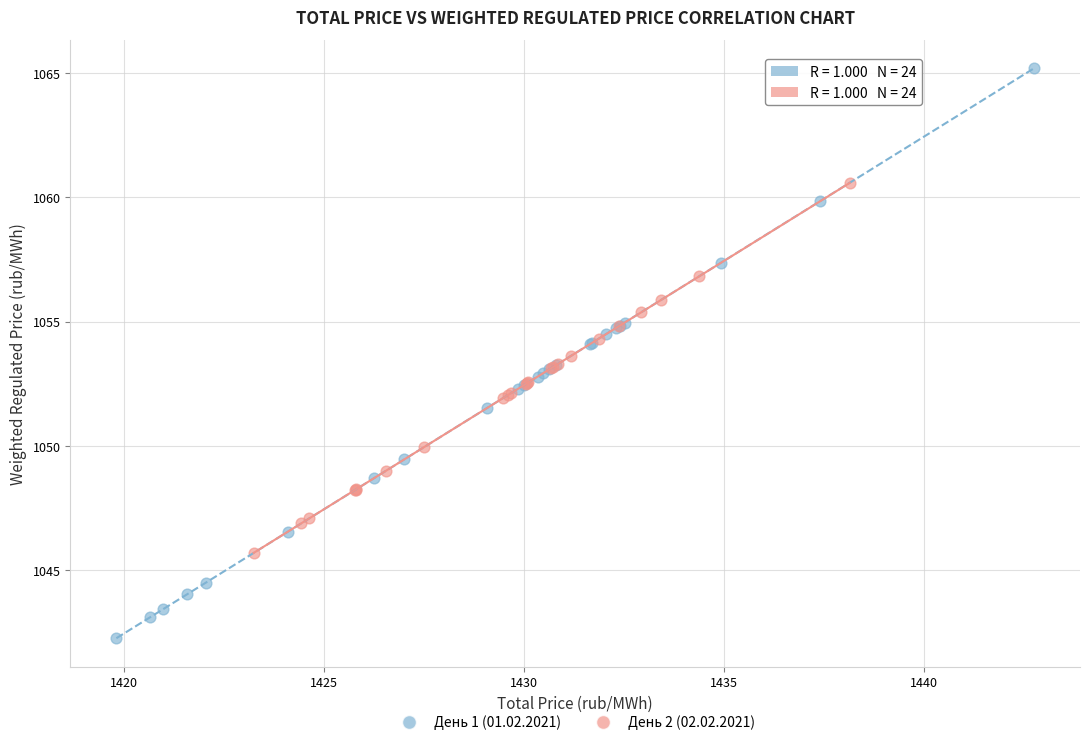

Which series reaches the minimum Y coordinate?

День 1 (01.02.2021)